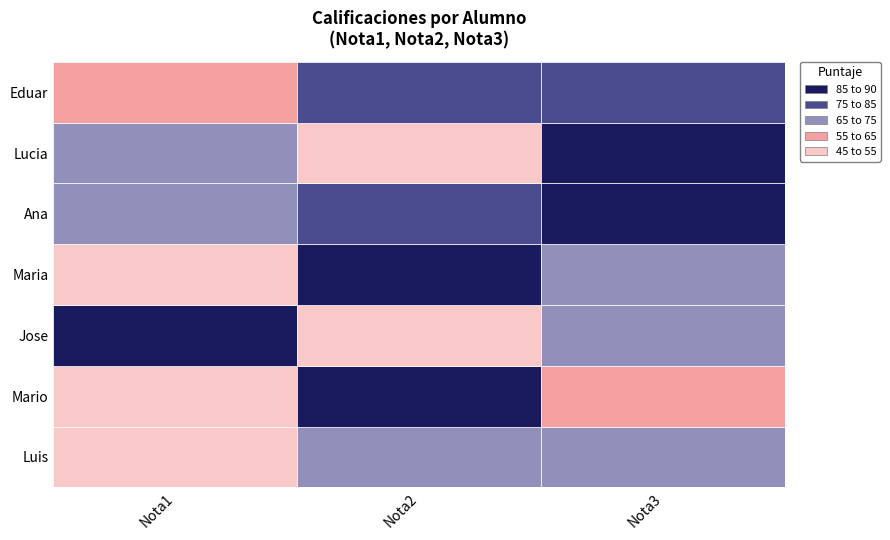

What is the difference between the highest and lowest values at 1?

45